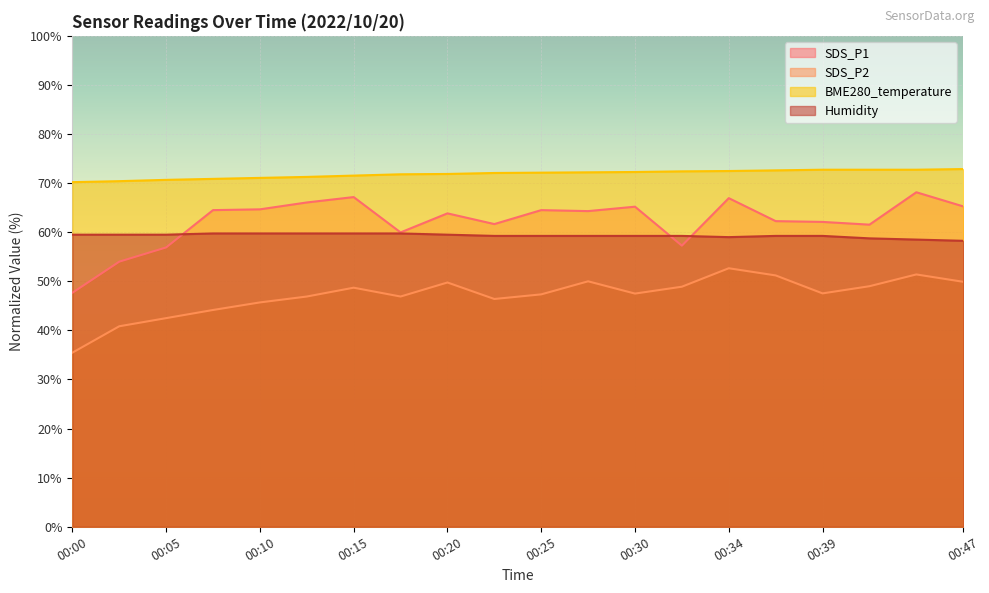

Rank the categories by SDS_P2 value from lowest to highest.

00:00, 00:03, 00:05, 00:08, 00:10, 00:22, 00:13, 00:17, 00:25, 00:30, 00:39, 00:15, 00:32, 00:42, 00:20, 00:47, 00:27, 00:37, 00:44, 00:34